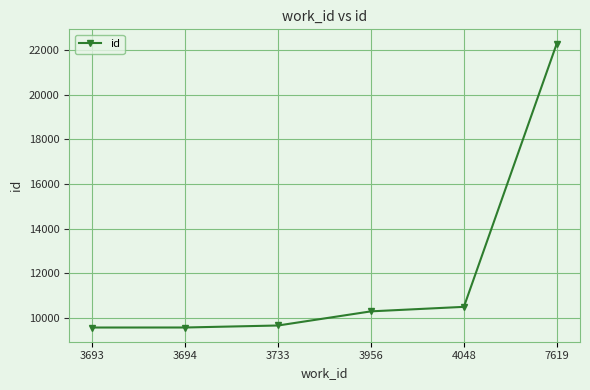

Does the chart display data point markers on the line(s)?

Yes